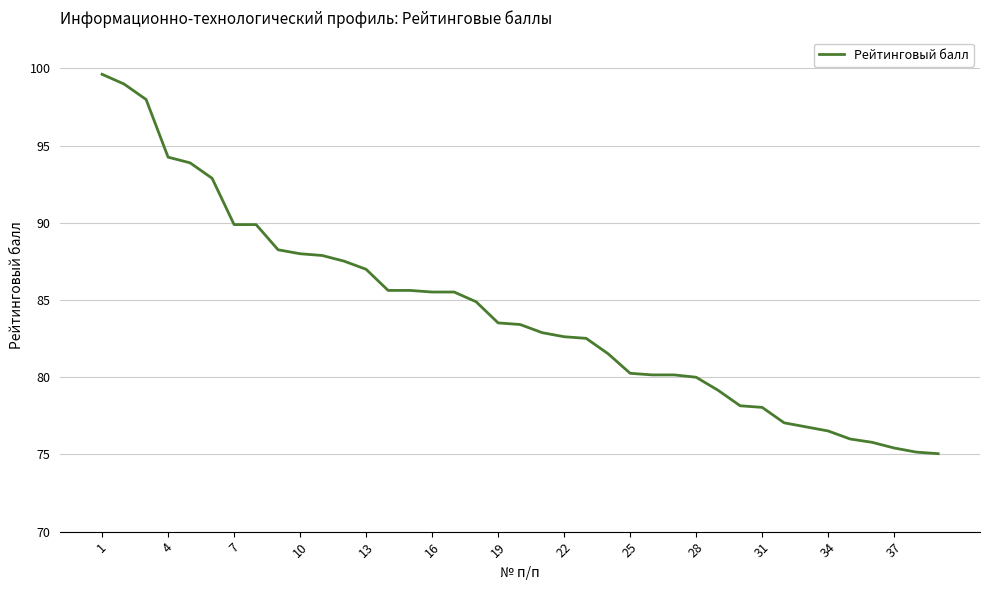

What is the greatest value displayed?

99.6